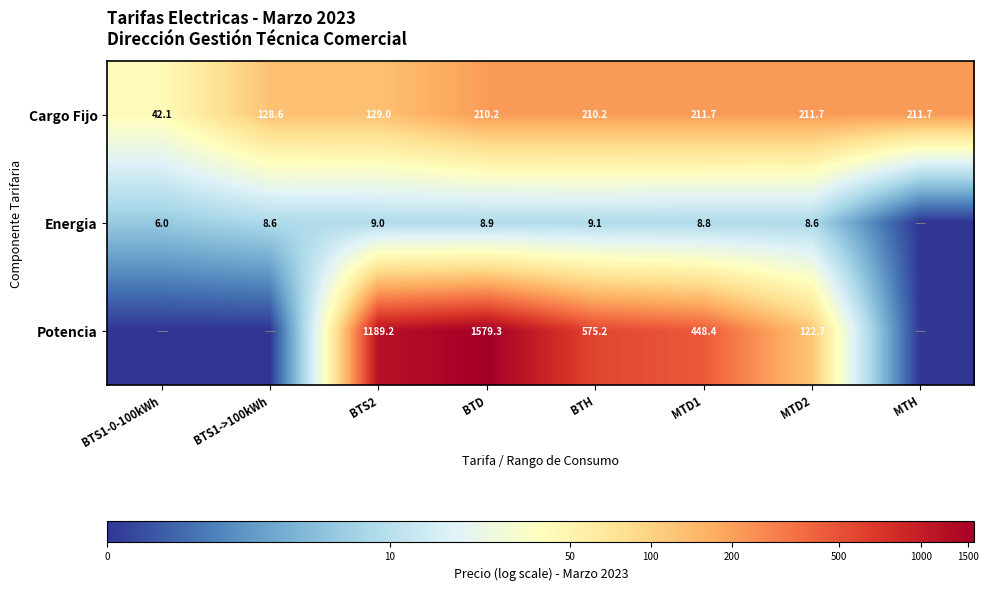

Which series changed the most between BTS2 and BTH?

Potencia